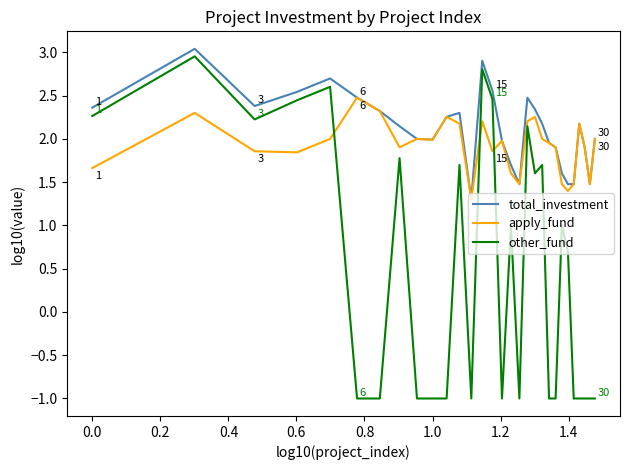

What is the difference between the second highest and minimum values in the apply_fund series?

1.0